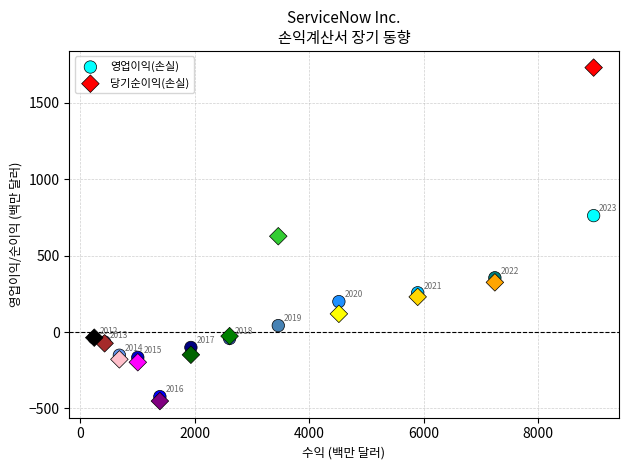

Which series has the widest spread of Y values?

당기순이익(손실)